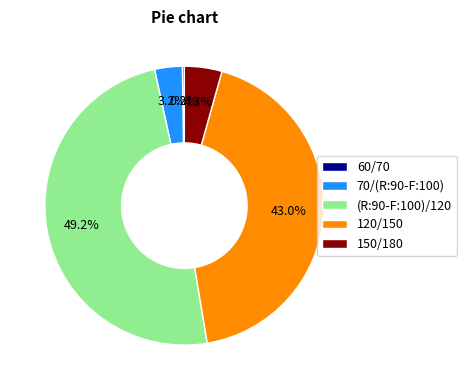

Which has a higher value, 150/180 or (R:90-F:100)/120?

(R:90-F:100)/120